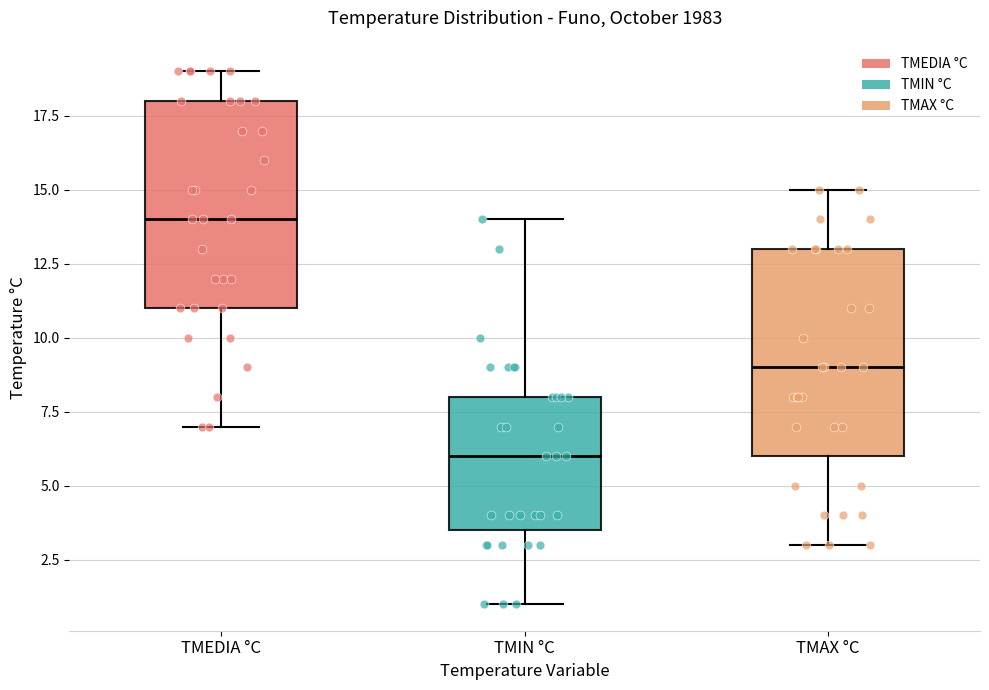

Where does the median line of the box for TMEDIA °C sit on the y-axis? The values are not printed on the chart, so give them approximately, as read against the axis.

14.0